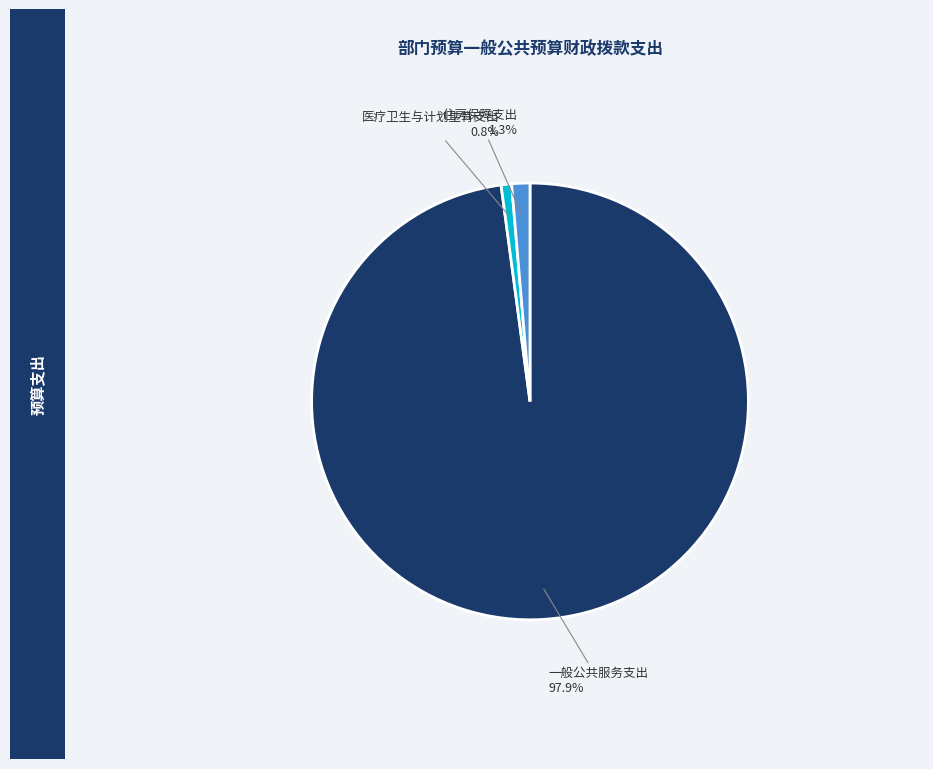

Count the number of slices in the pie.

3